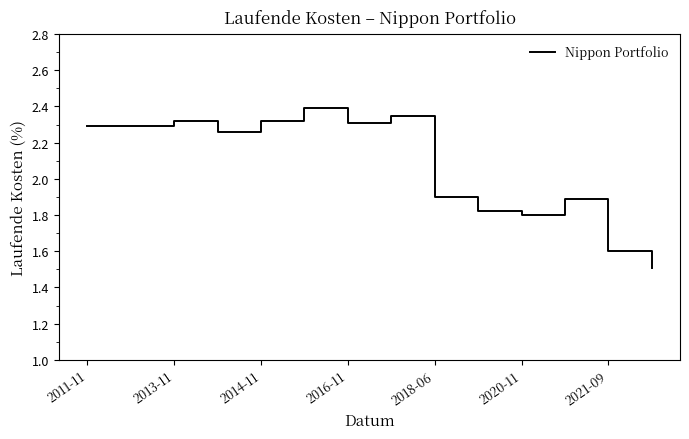

What is the smallest value displayed?

1.5